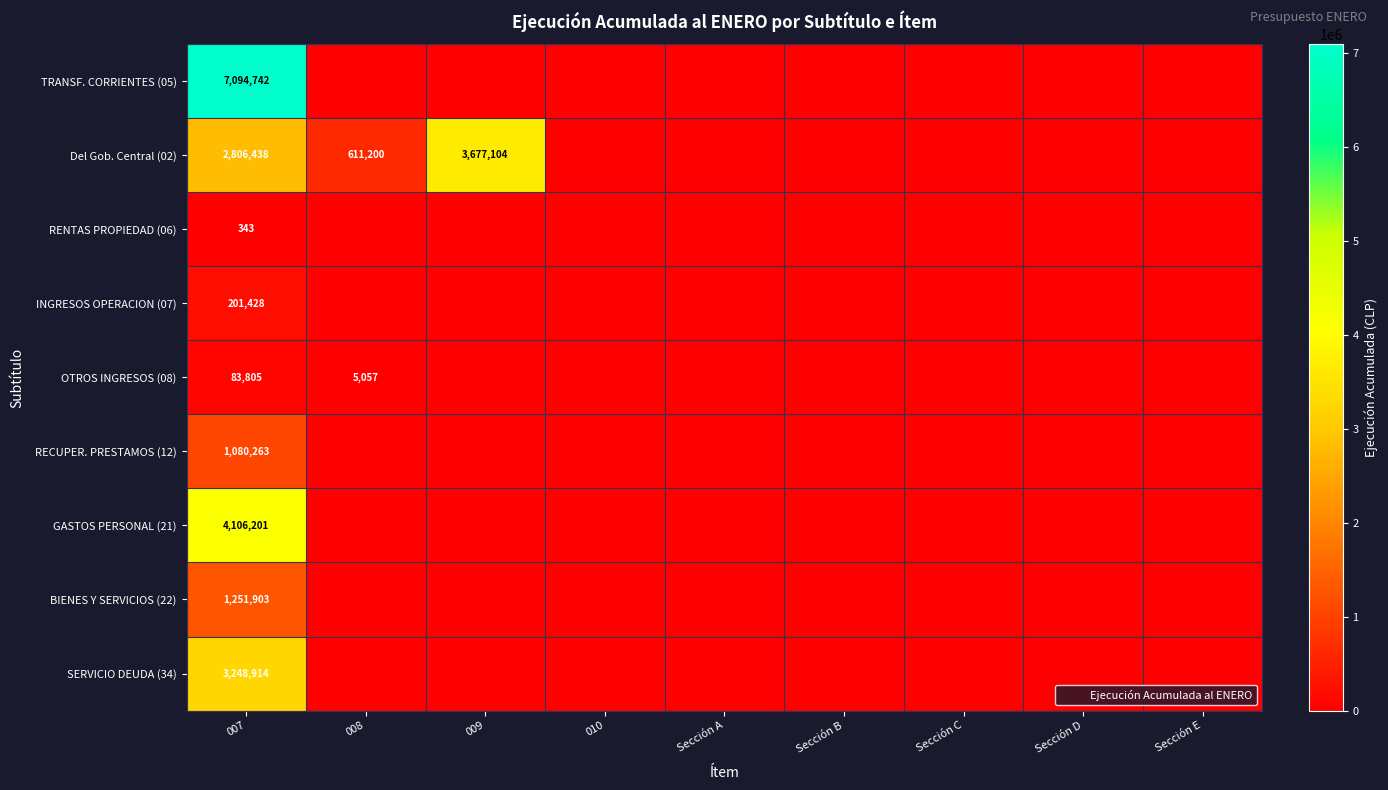

True or false: TRANSF. CORRIENTES (05) has a value of 4932143 at 007.

False